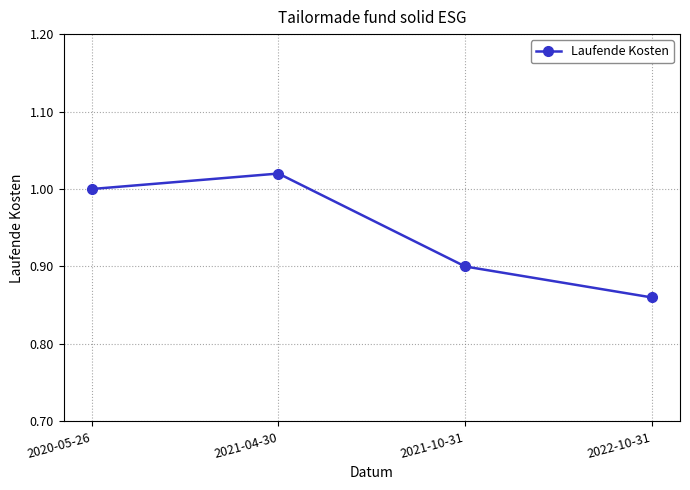

Count the number of data series in this chart.

1